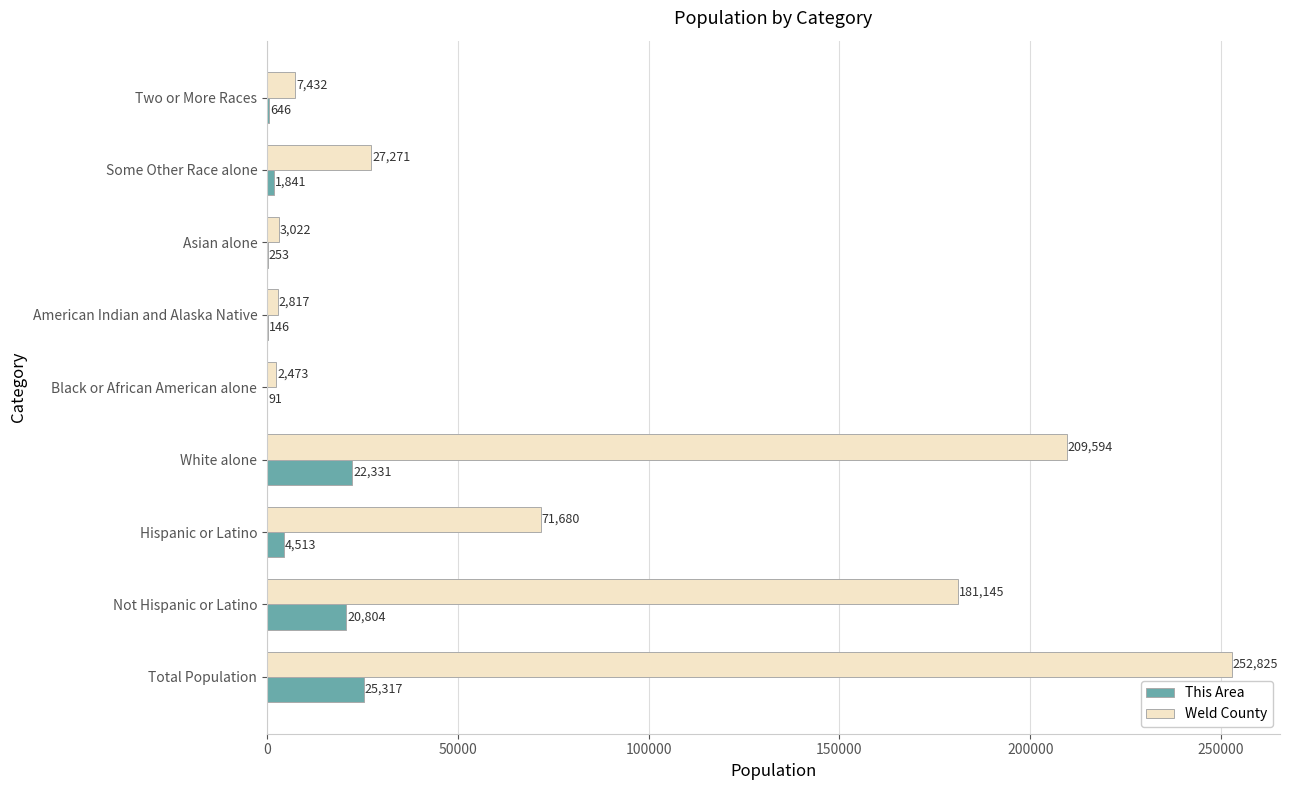

Which series changed the most between Hispanic or Latino and Some Other Race alone?

Weld County